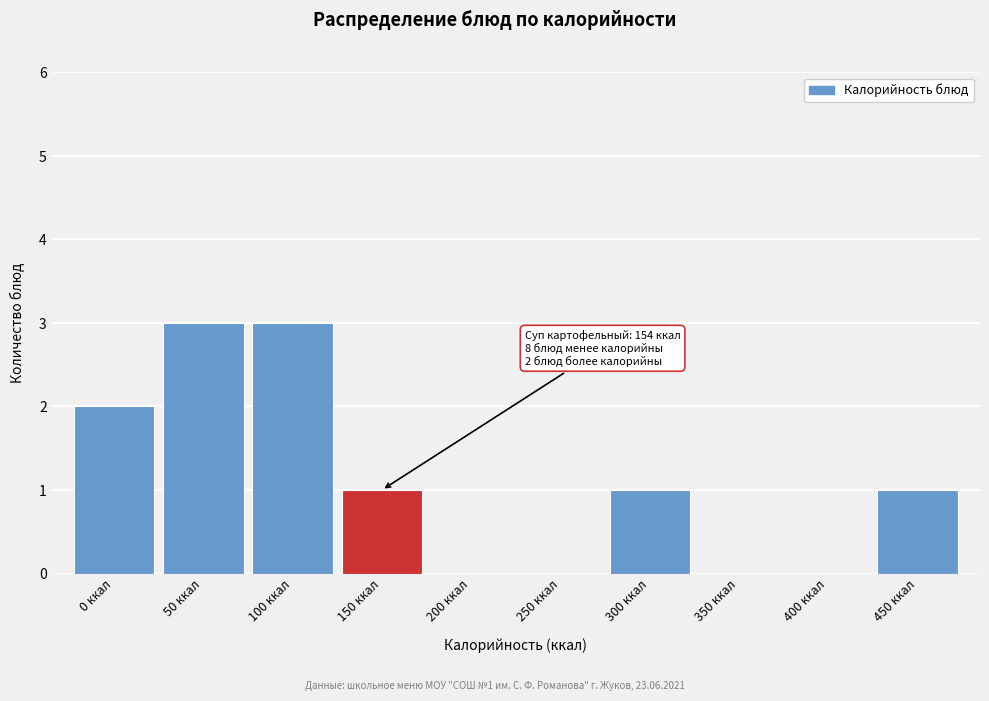

Reading left to right, what are all the values shown in this chart?

0 ккал=2	50 ккал=3	100 ккал=3	150 ккал=1	200 ккал=0	250 ккал=0	300 ккал=1	350 ккал=0	400 ккал=0	450 ккал=1